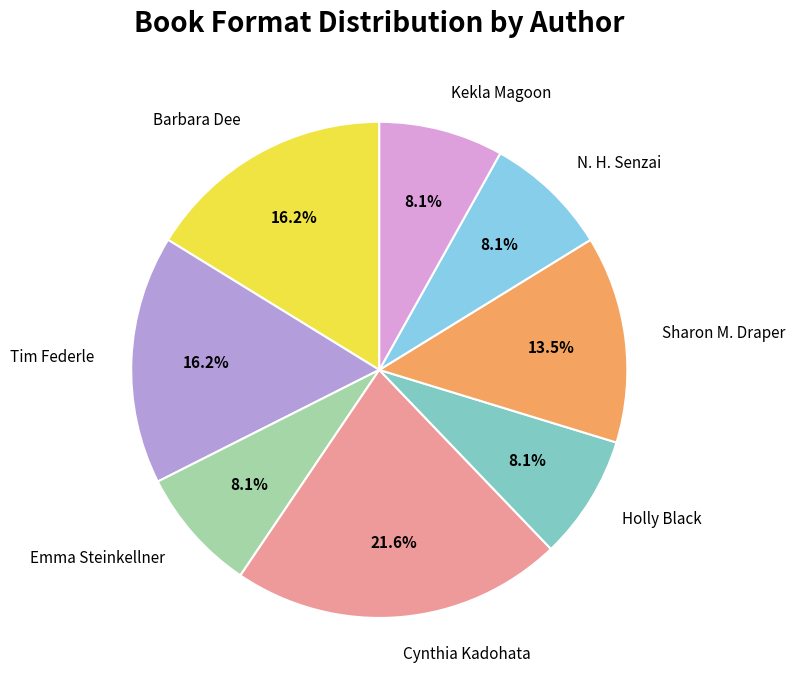

Approximately how many times larger is the value at Holly Black compared to Sharon M. Draper?

0.6